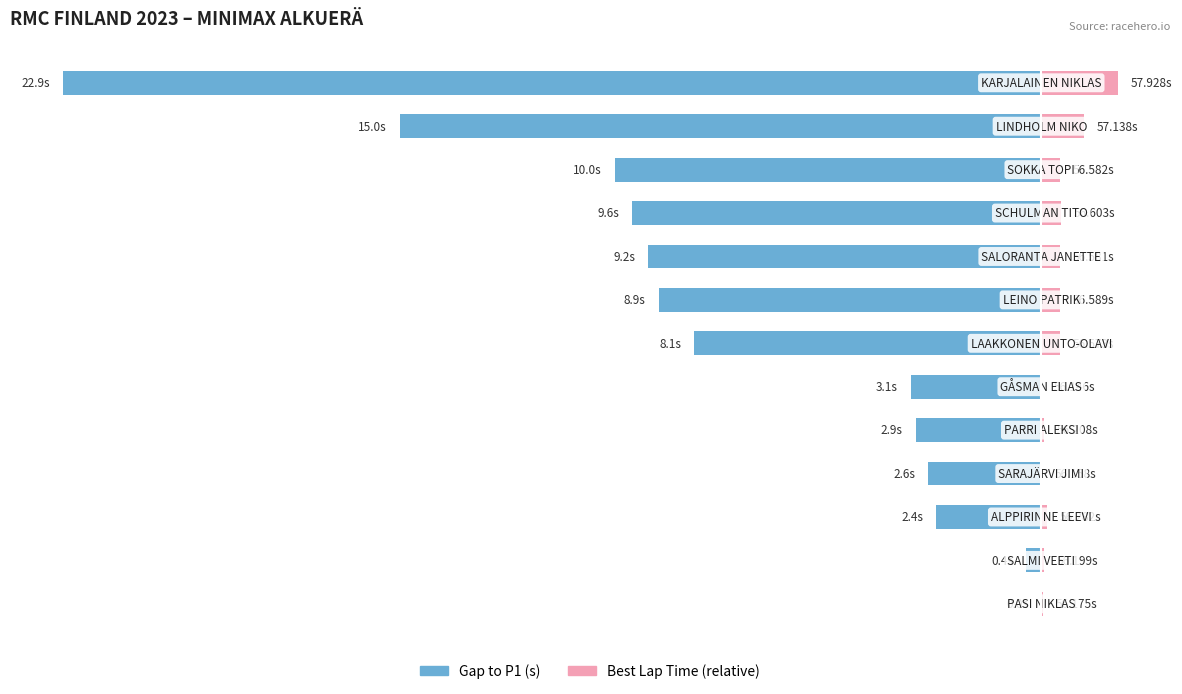

True or false: Best Lap Time (relative, s) has a value of 0.8 at 7.

False